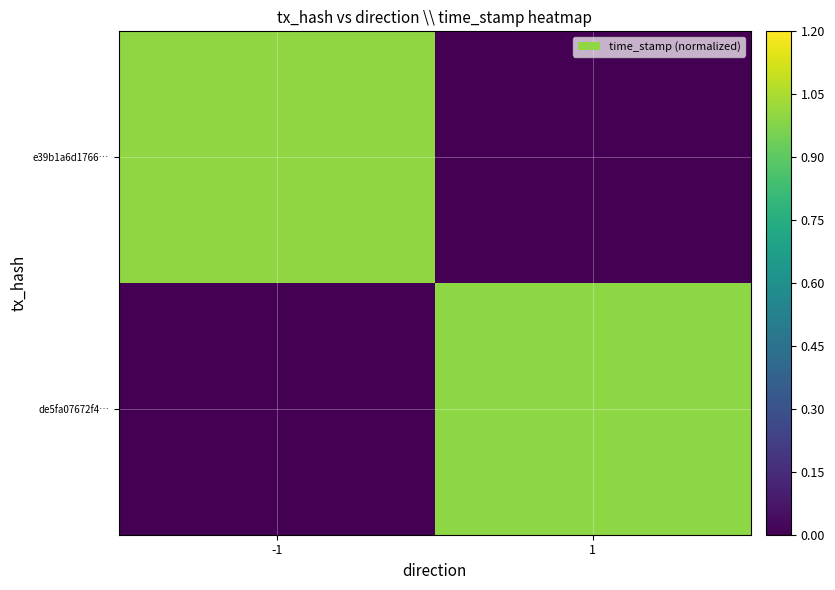

What is the spread (max minus min) of values at -1?

1.0